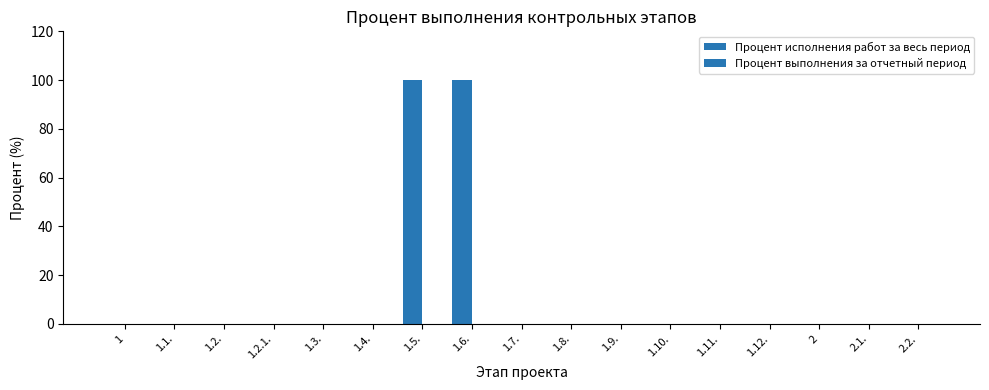

How many series are shown in this chart?

1